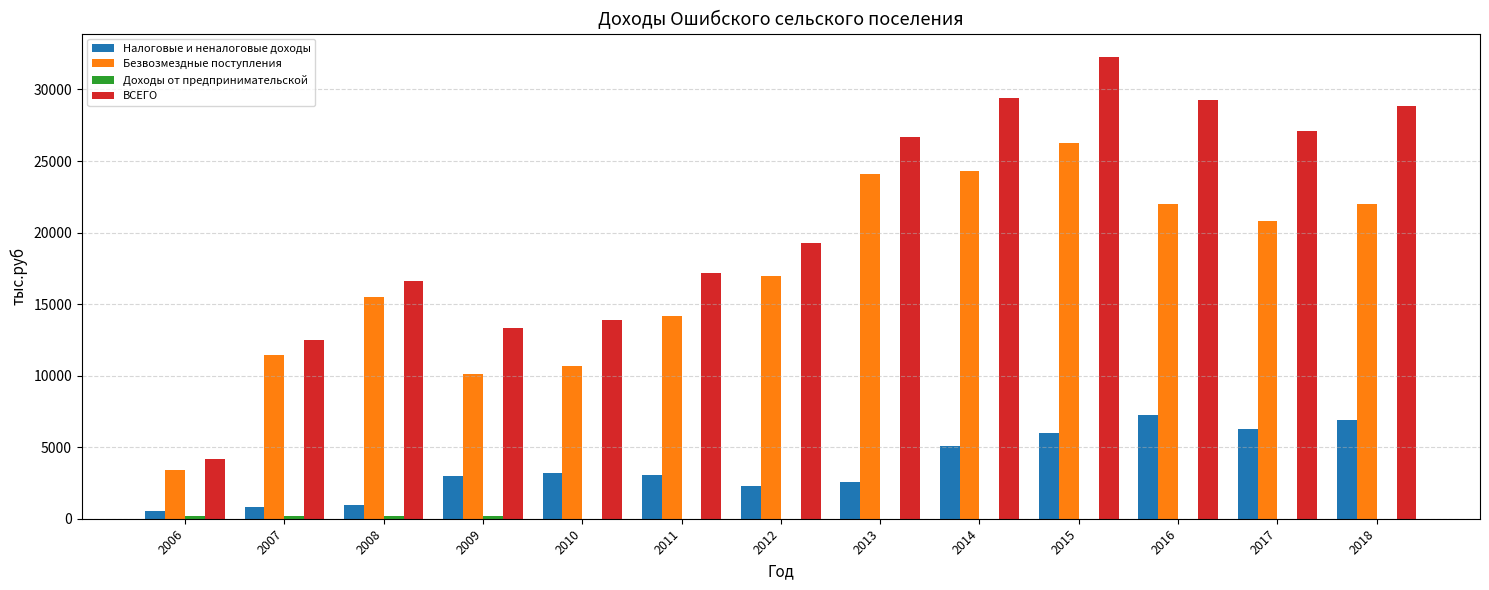

What is the total value across all series at 2011?

34353.7